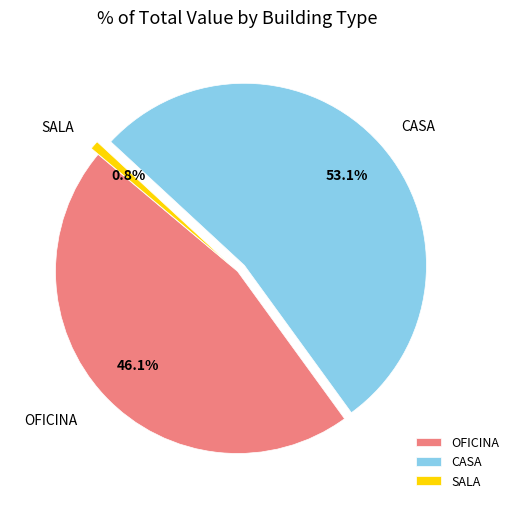

Is there a majority slice in this chart?

Yes